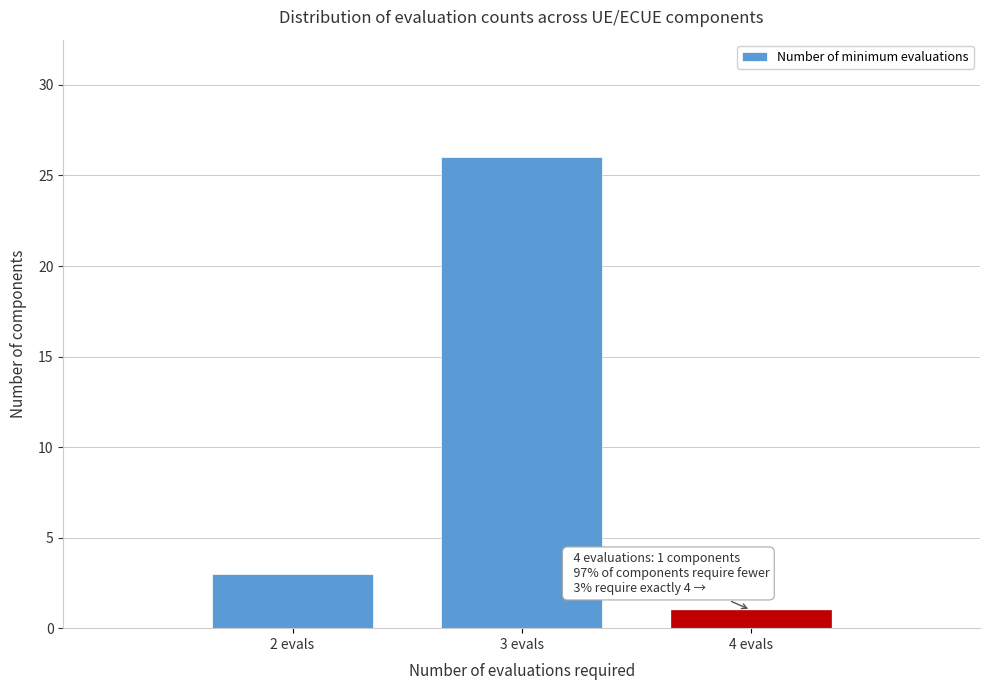

Reading left to right, list all the values displayed in this chart.

3	26	1